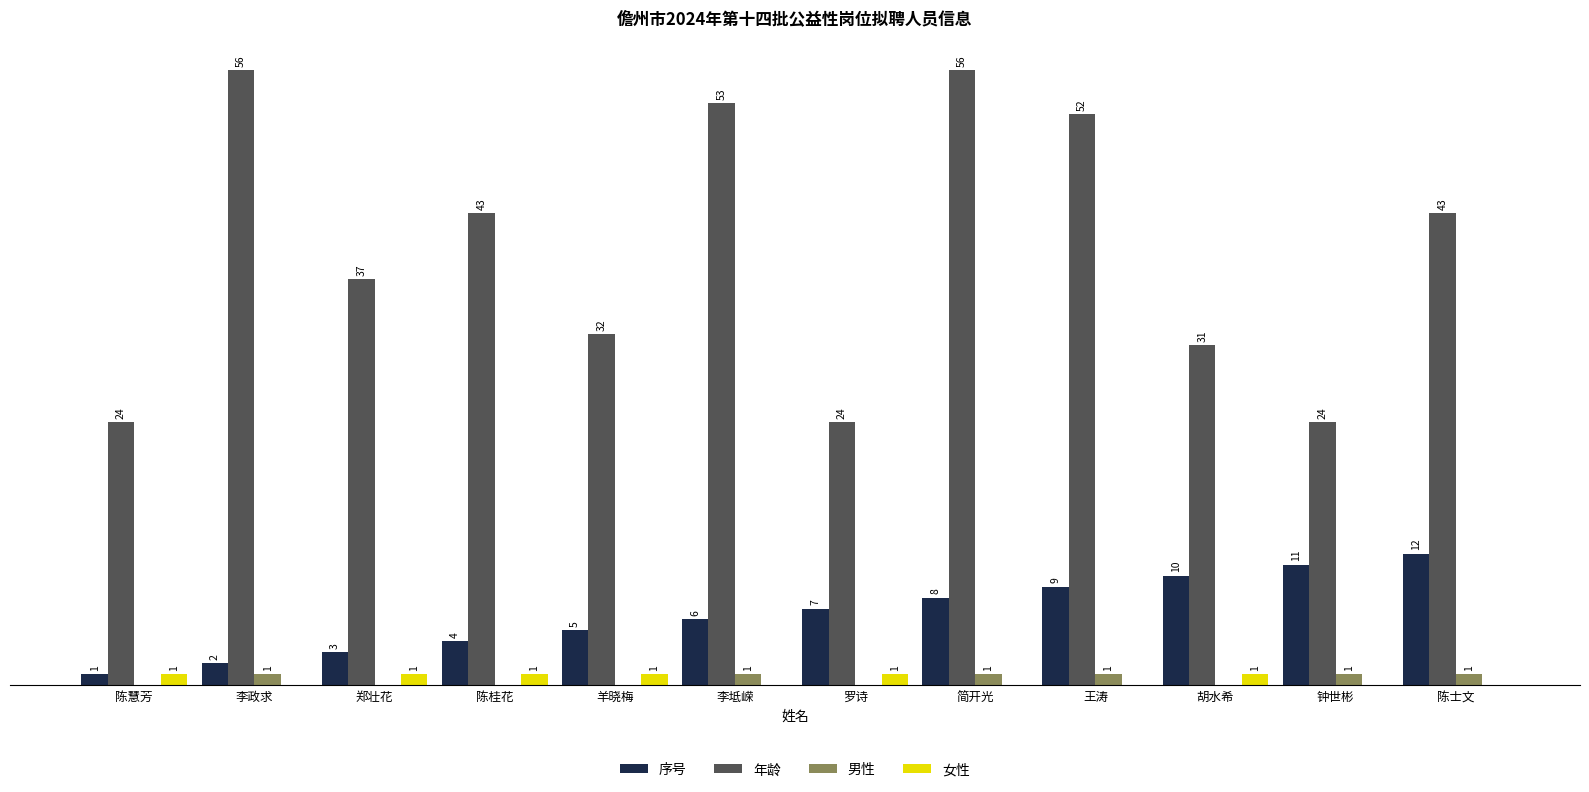

Where is 序号 nearest to the value 6?

李坻嵘